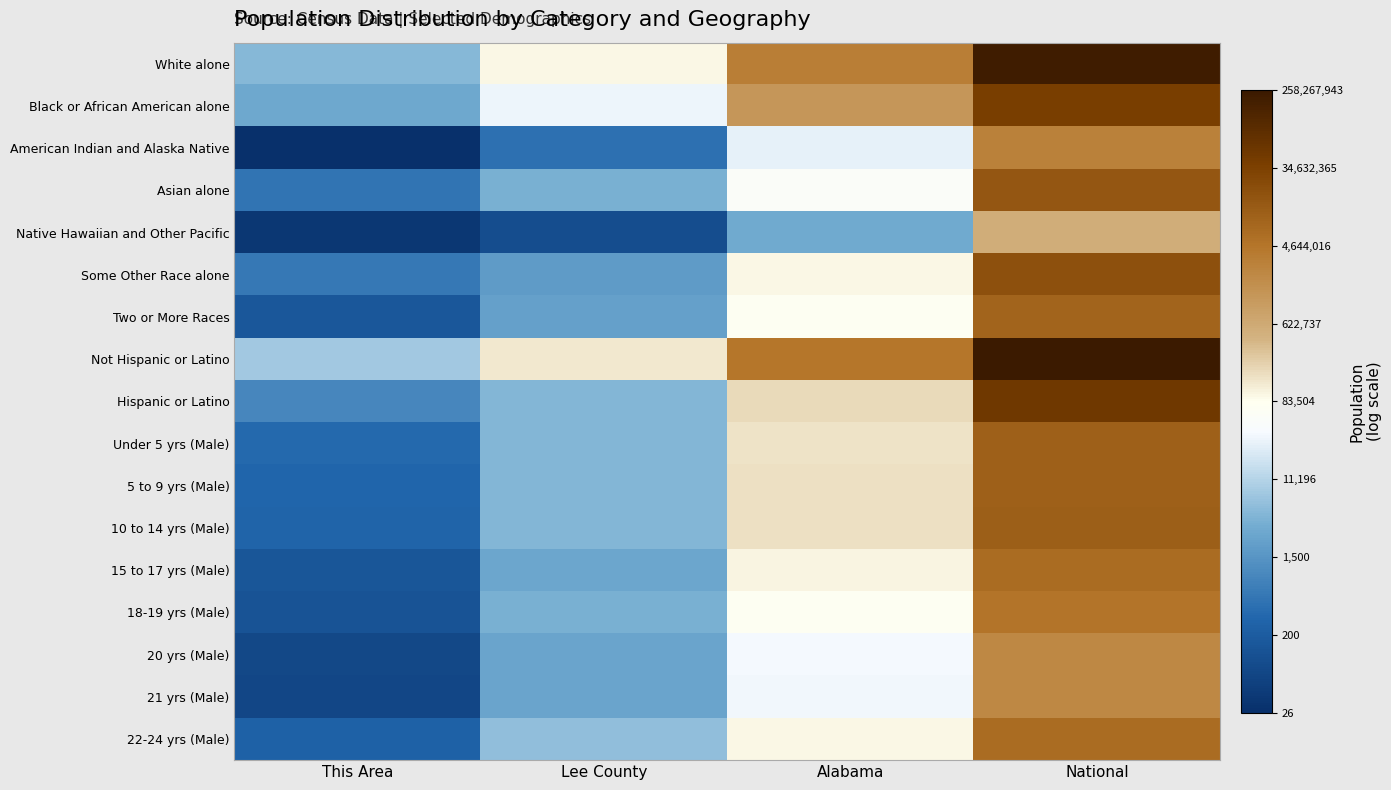

What is the maximum value shown in the chart?

19.4